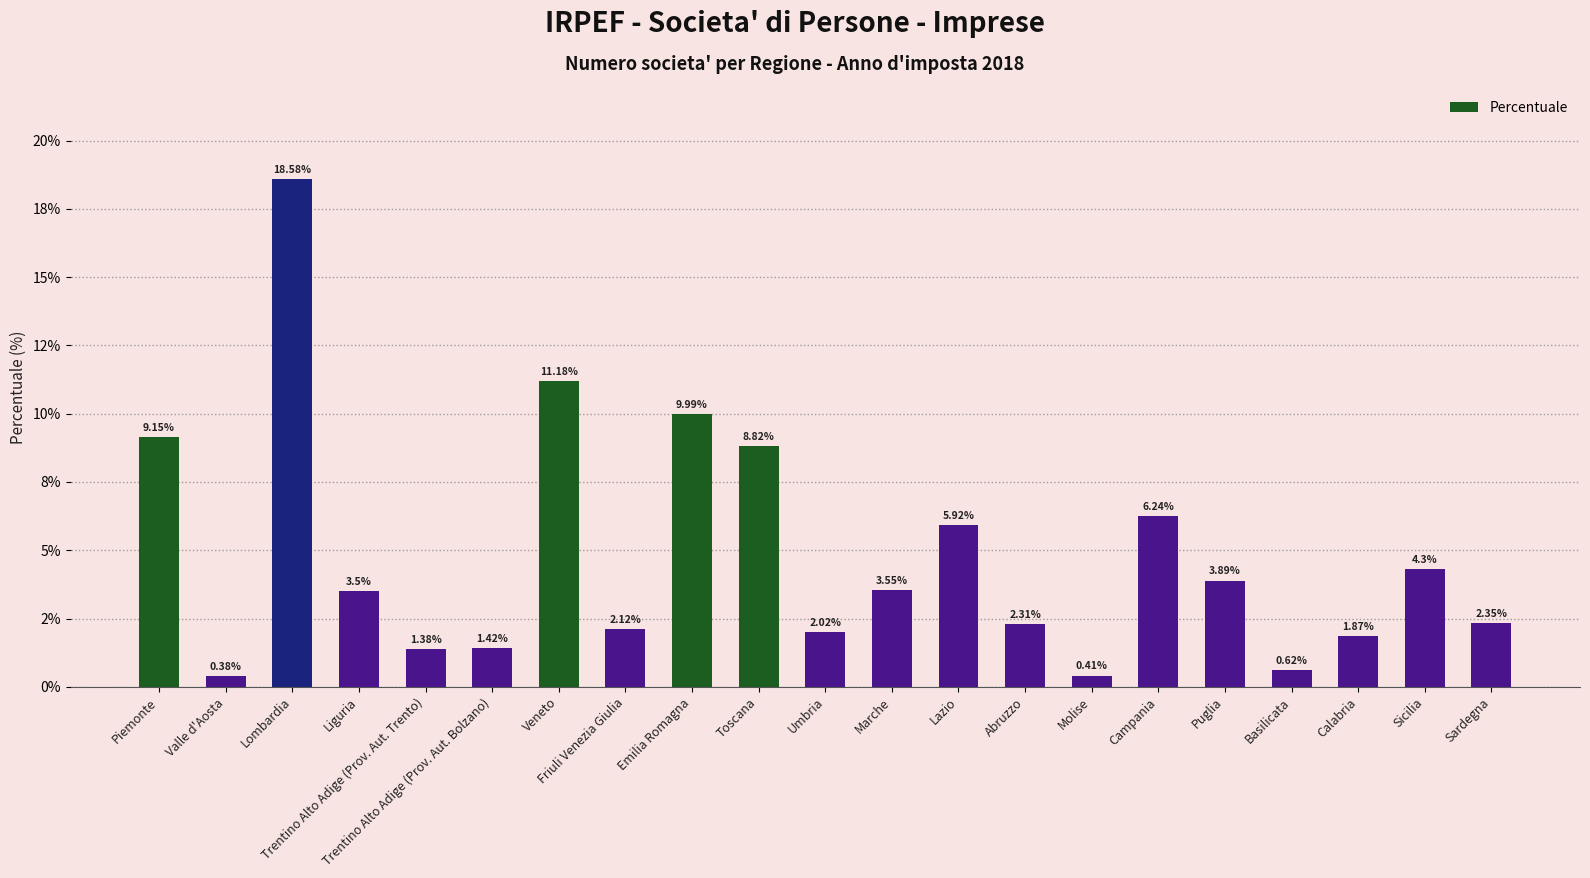

Where does the data first go above 3?

Piemonte